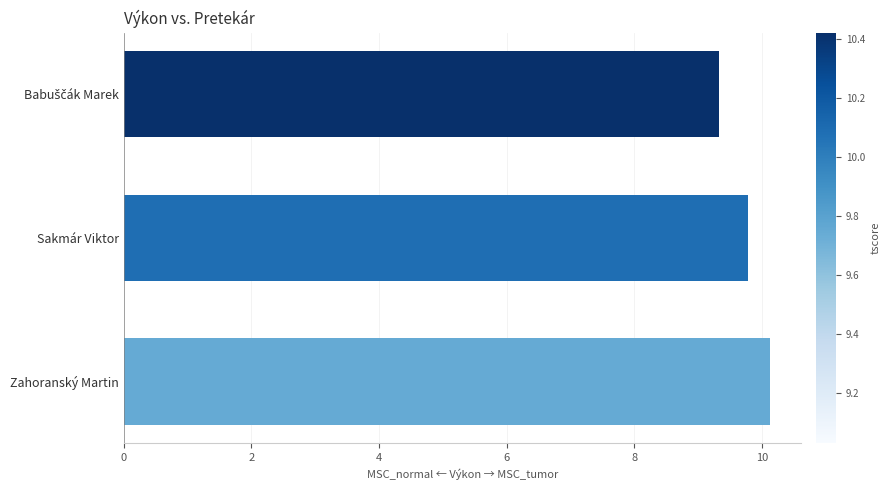

Approximately how many times larger is the value at Sakmár Viktor compared to Zahoranský Martin?

1.0